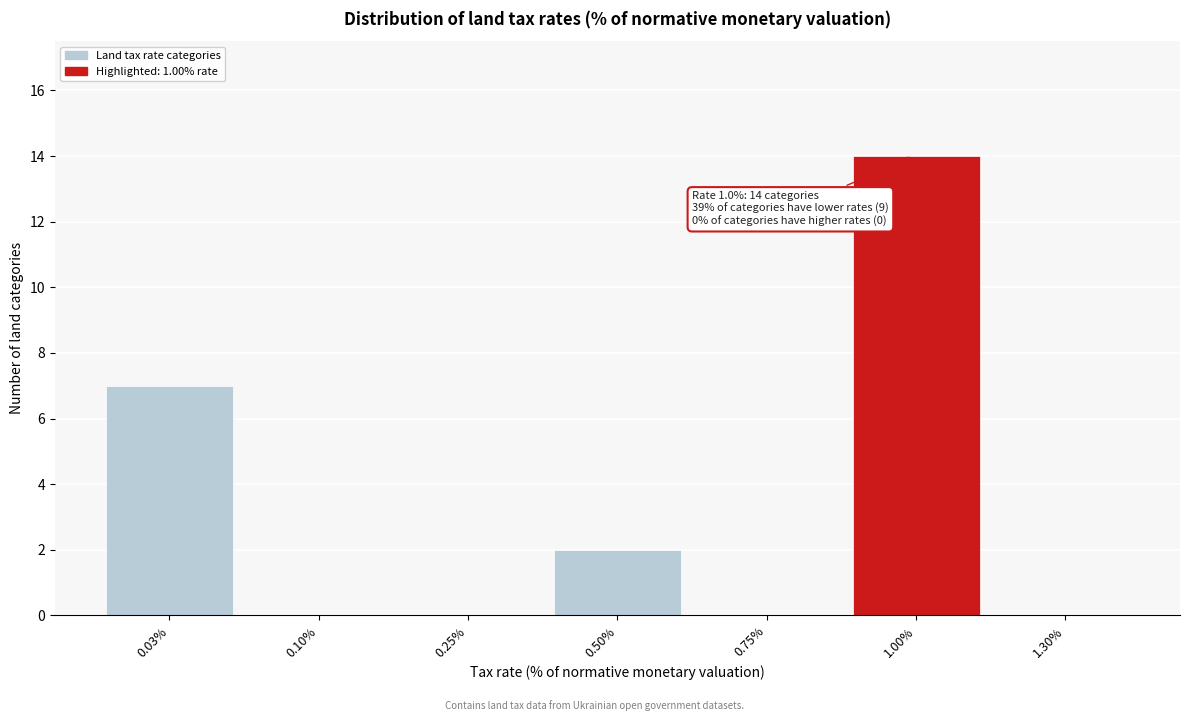

Reading left to right, list all the values displayed in this chart.

0.03%=7	0.10%=0	0.25%=0	0.50%=2	0.75%=0	1.00%=14	1.30%=0